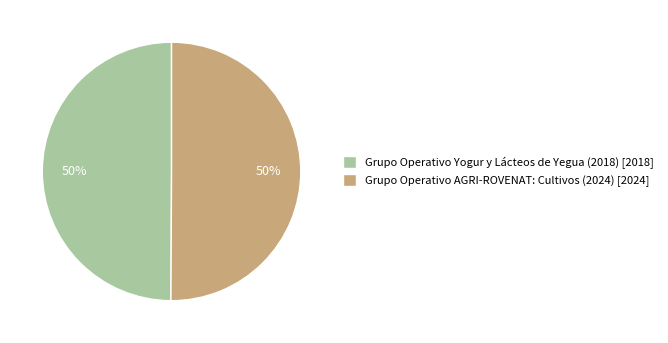

Is it true that Grupo Operativo Yogur y Lácteos de Yegua (2018) is 36% of the pie?

False